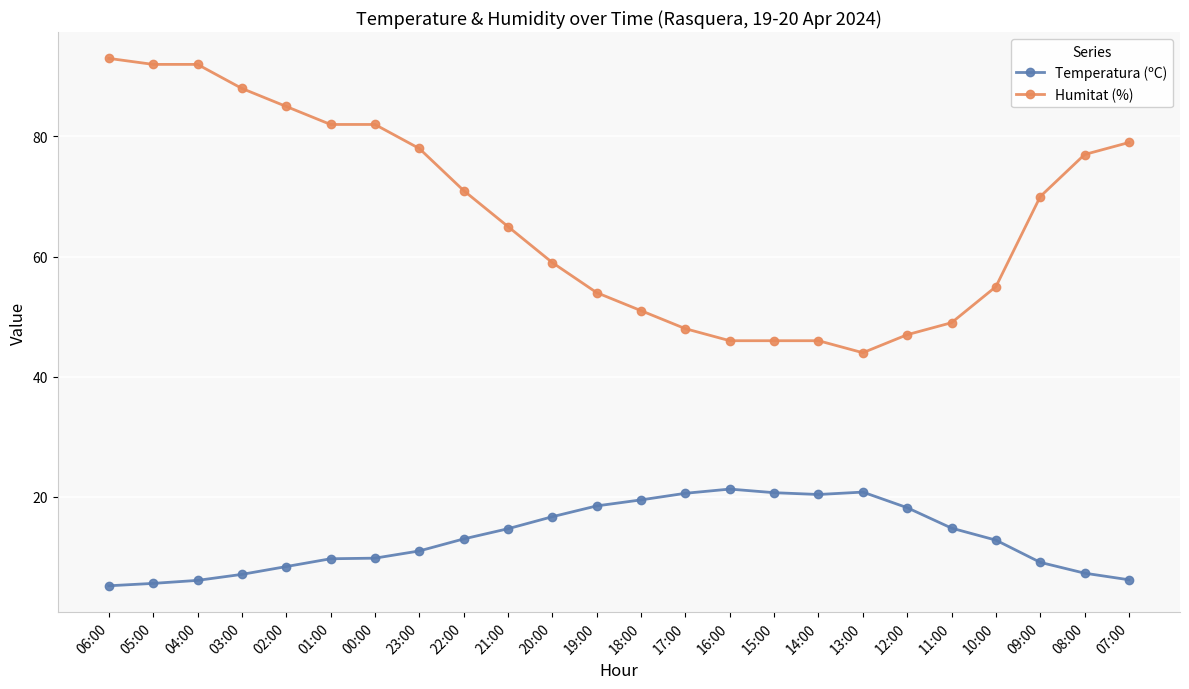

What is the minimum value for Humitat (%)?

44.0